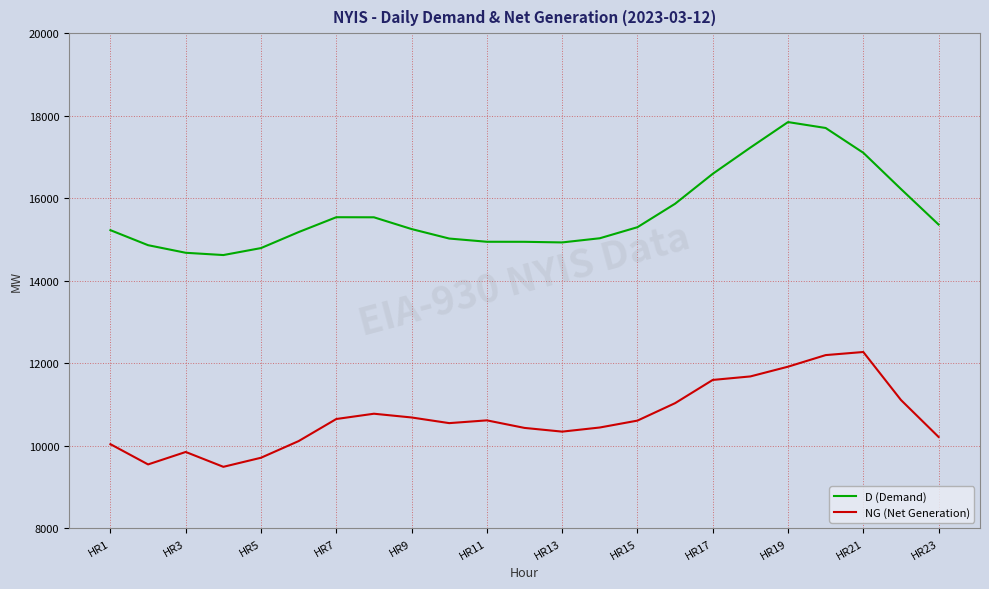

What is the difference between the maximum and minimum values in the D (Demand) series?

3223